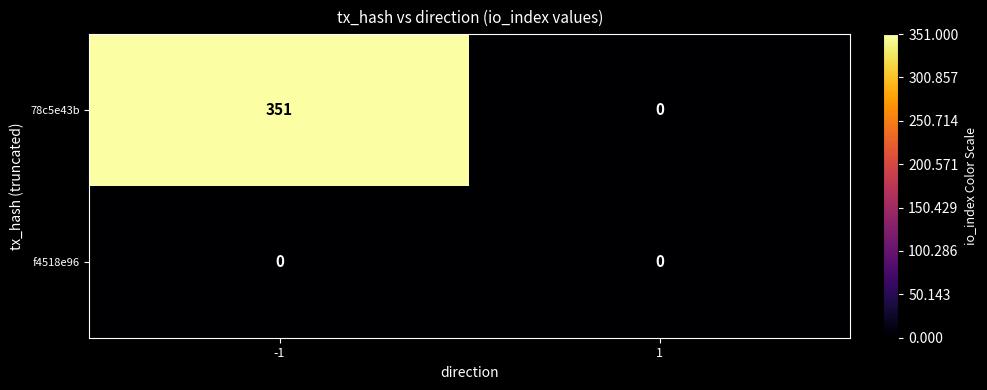

What is the highest value of the 78c5e43b series?

351